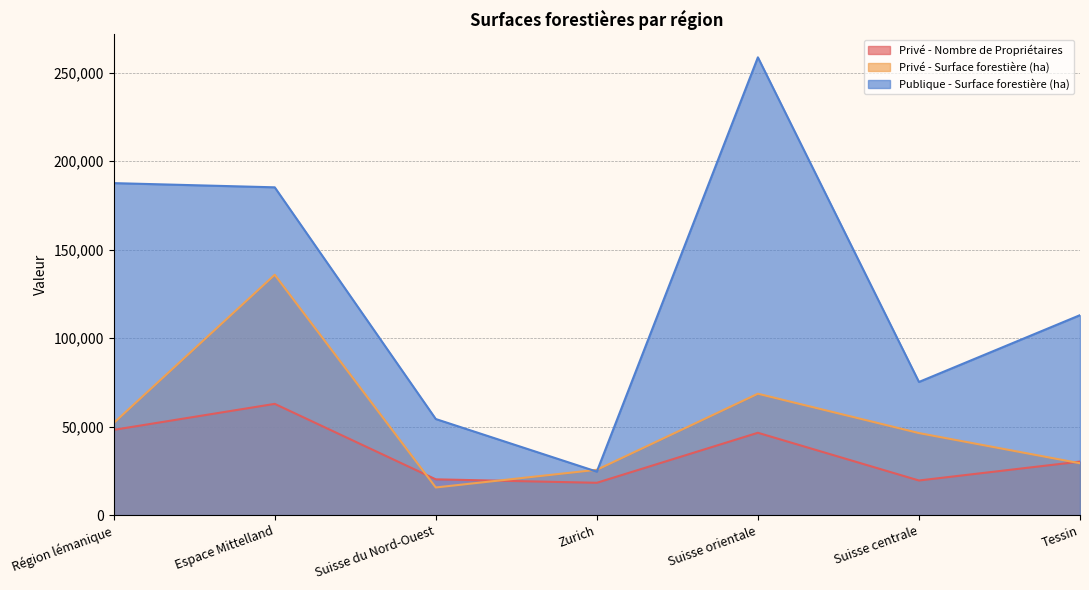

At how many categories does at least one series exceed 134740?

3